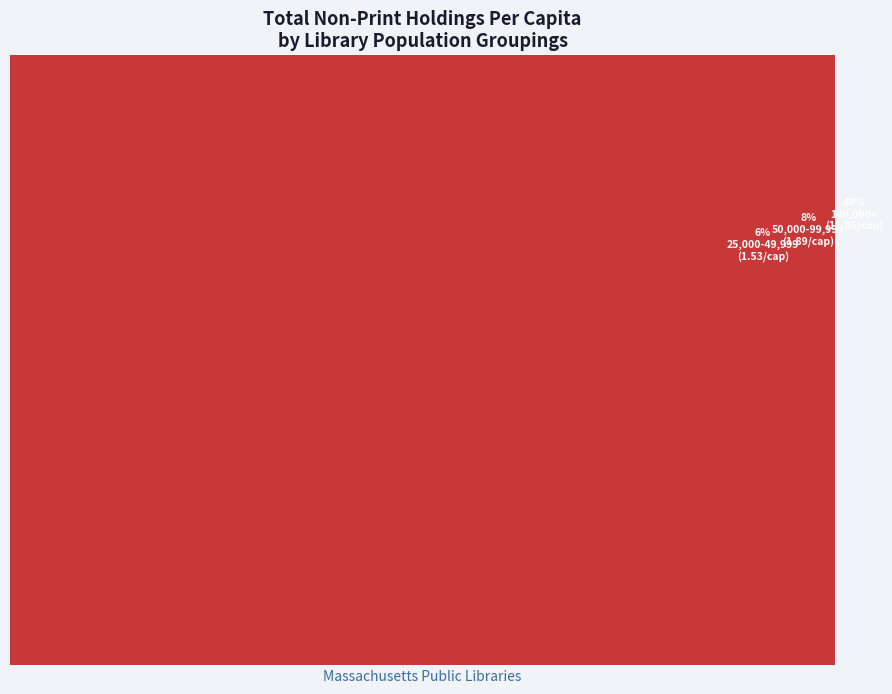

How many slices are in this pie chart?

8